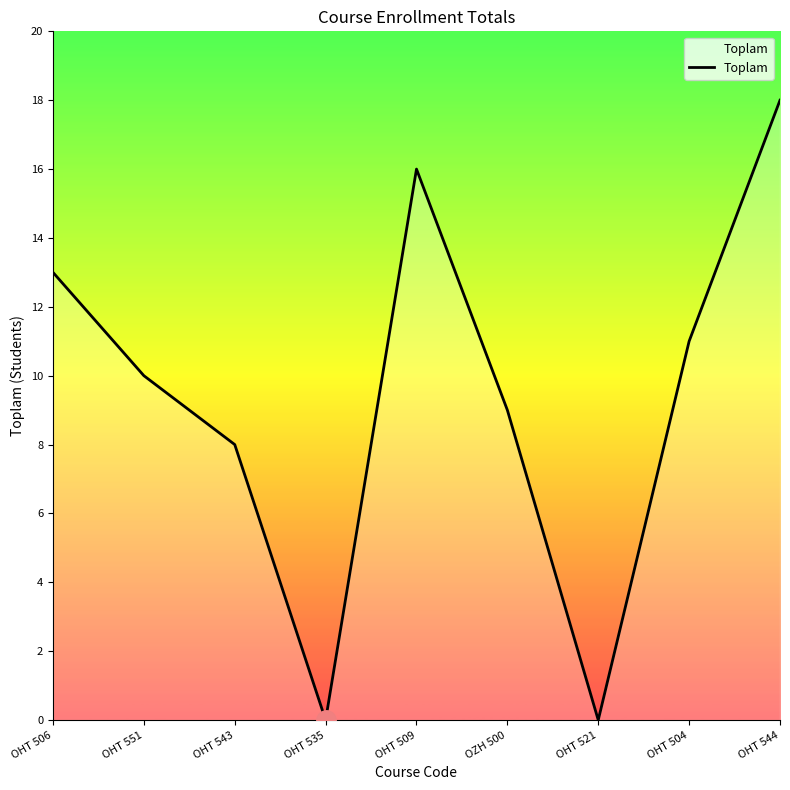

How many lines are shown in the chart?

1